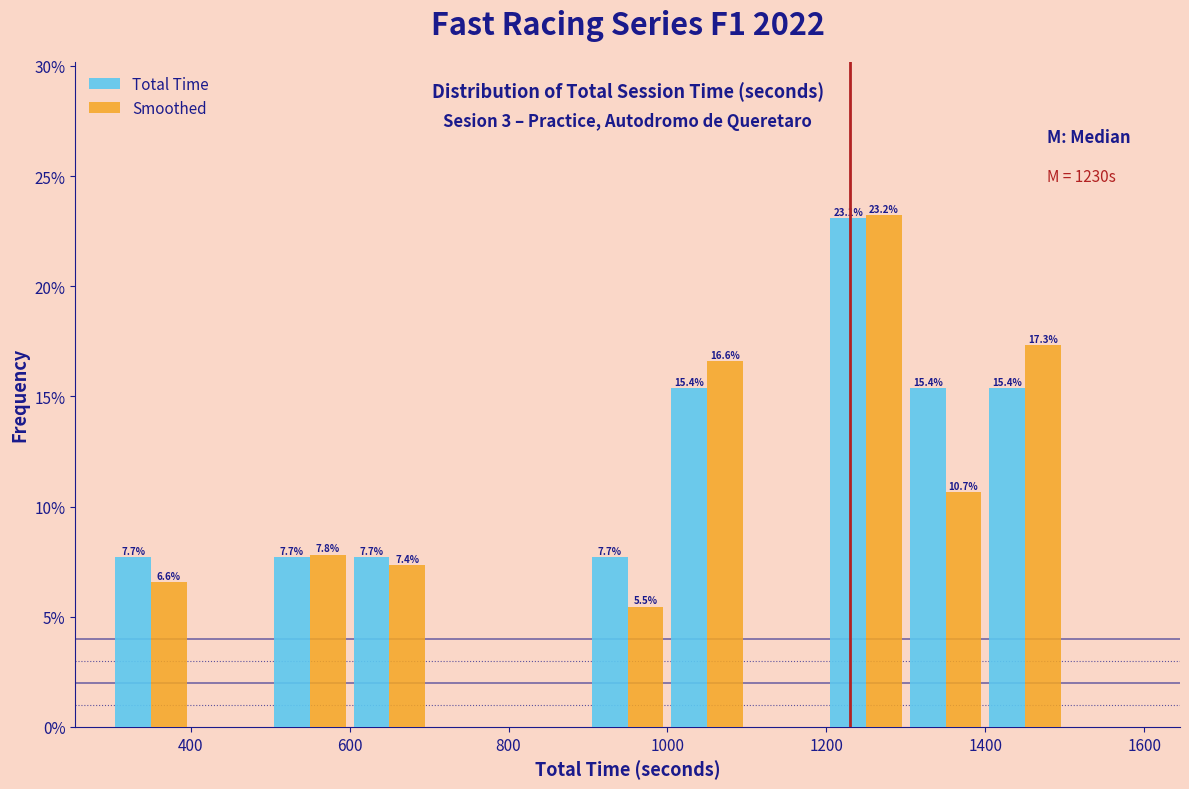

In the Total Time series, which range on the x-axis has the tallest bar?

1200 to 1300